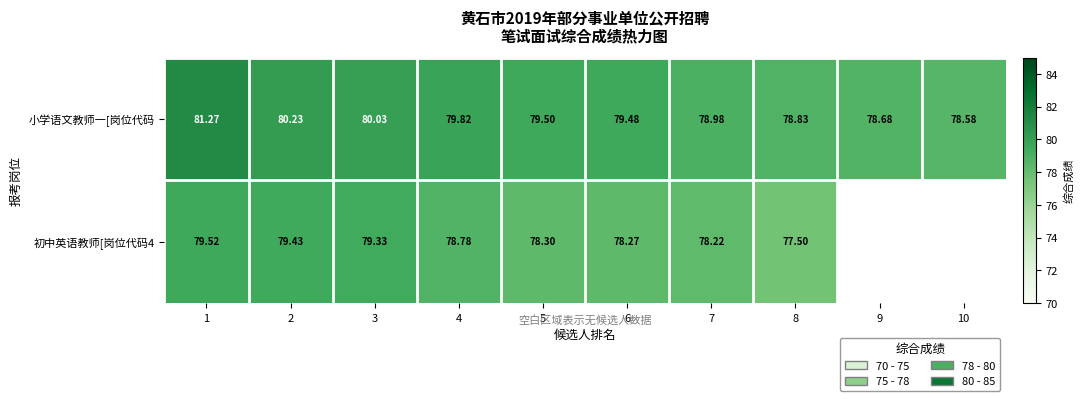

At how many categories does at least one series exceed 79?

6